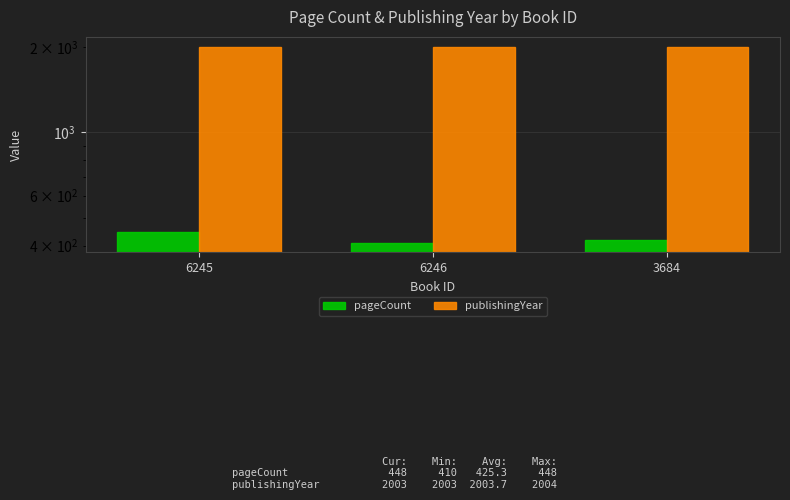

Is the value of pageCount at 3684 greater than the value of publishingYear at 3684?

No